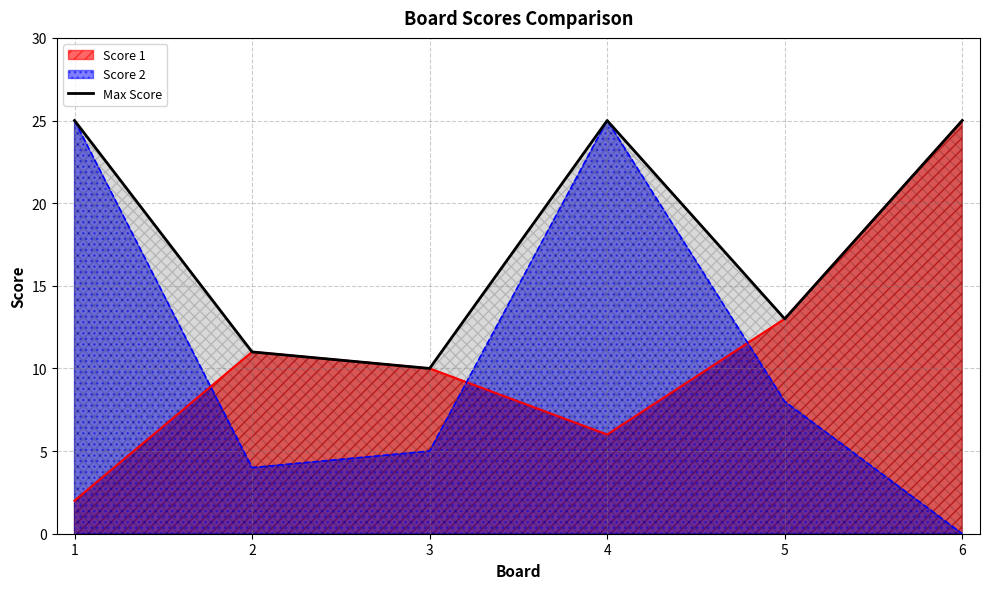

Which label corresponds to the smallest value in the chart?

6